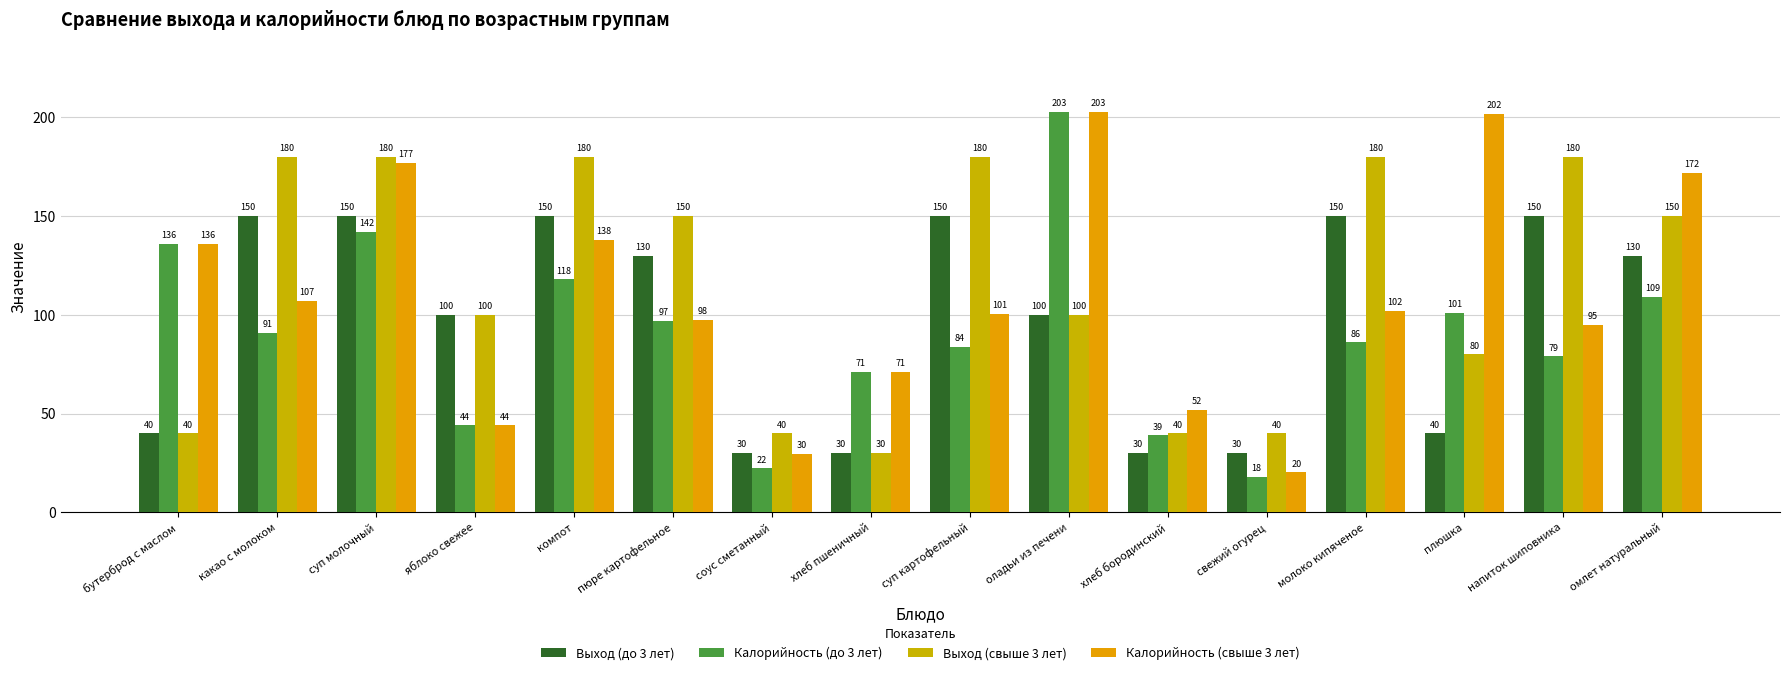

What is the average value of the Калорийность (свыше 3 лет) series?

109.2